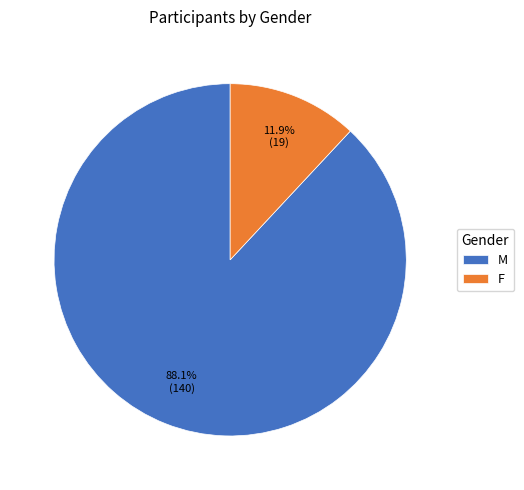

Which has a higher value, M or F?

M